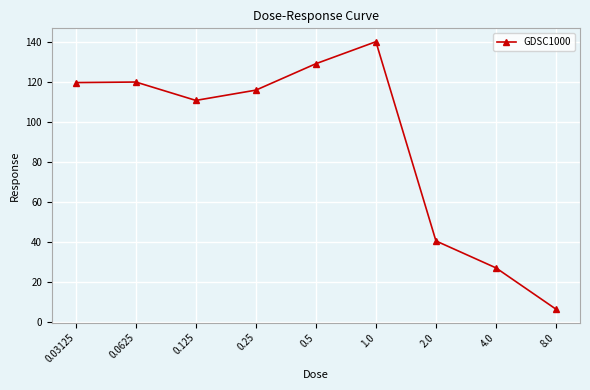

How many points are lower than both their immediate neighbors (excluding endpoints)?

1